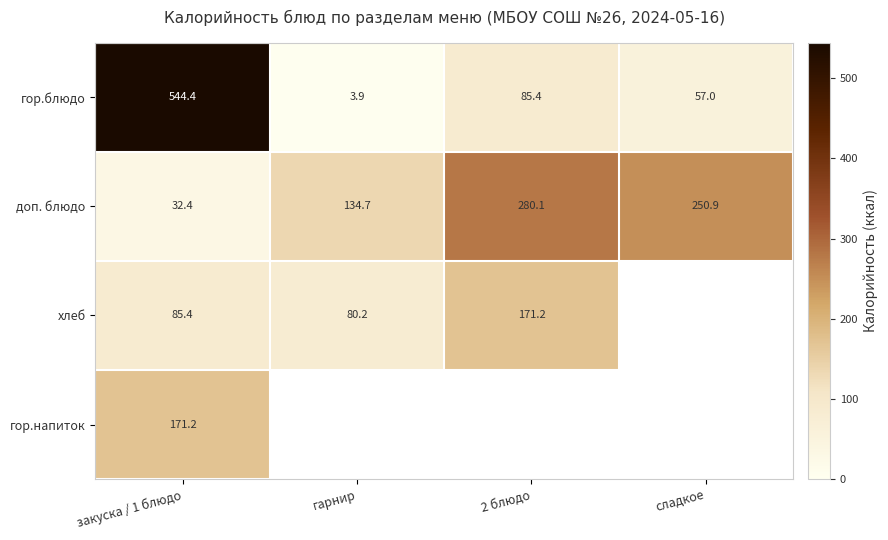

Which category has the highest value in the доп. блюдо series?

2 блюдо